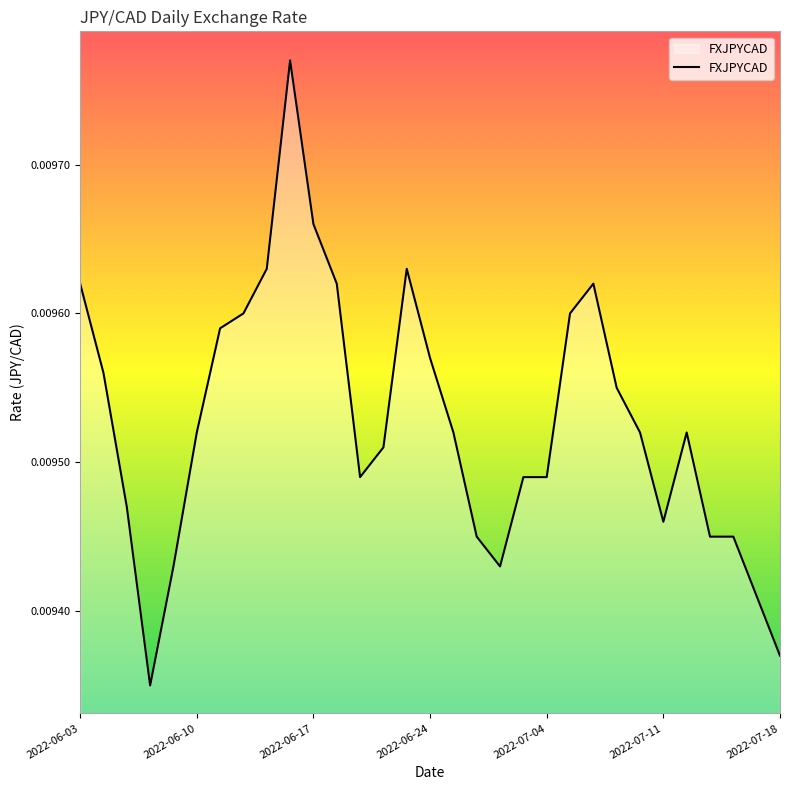

What is the sum of all values?

0.3